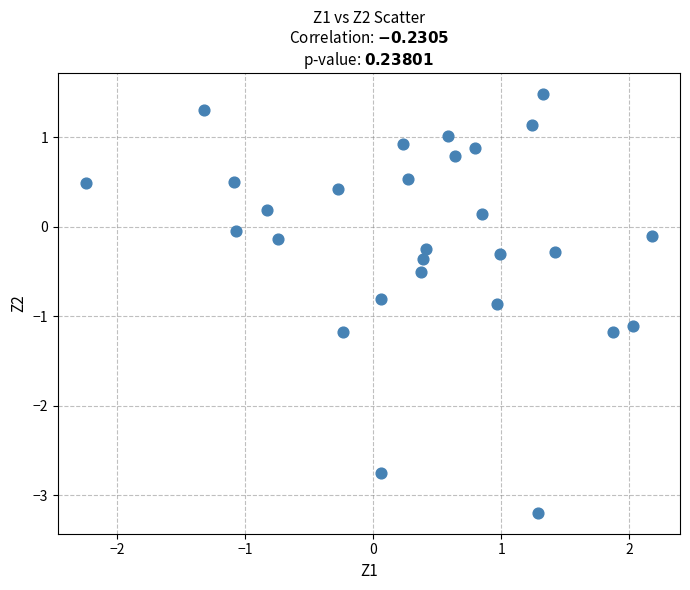

What is the range of X values (max minus min)?

4.4